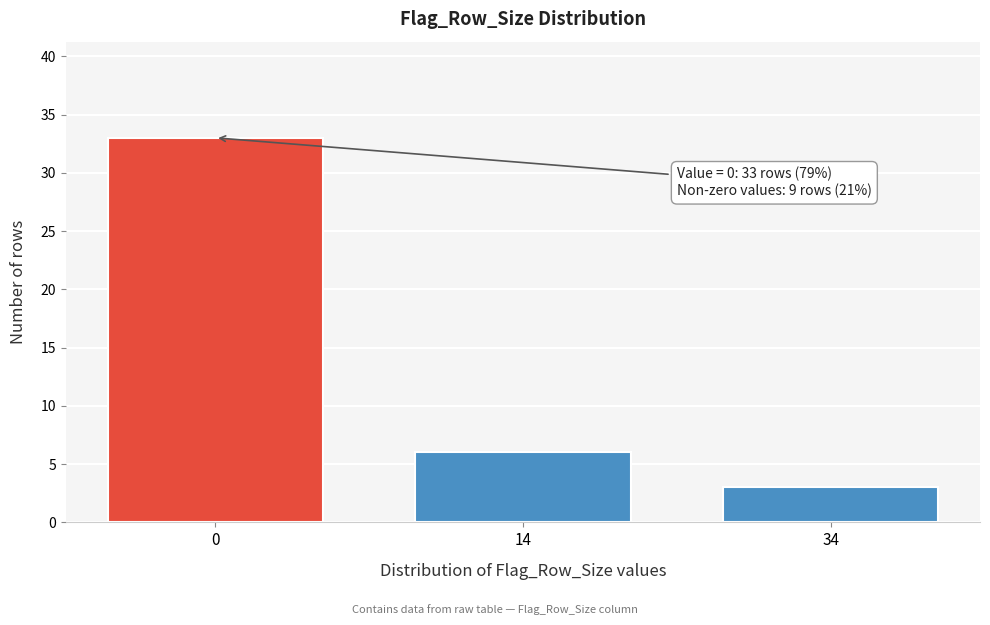

Reading left to right, what are all the values shown in this chart?

33	6	3